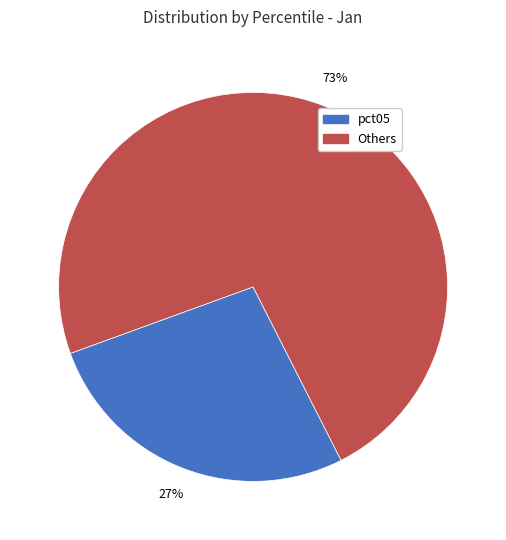

How many segments does this pie chart have?

2